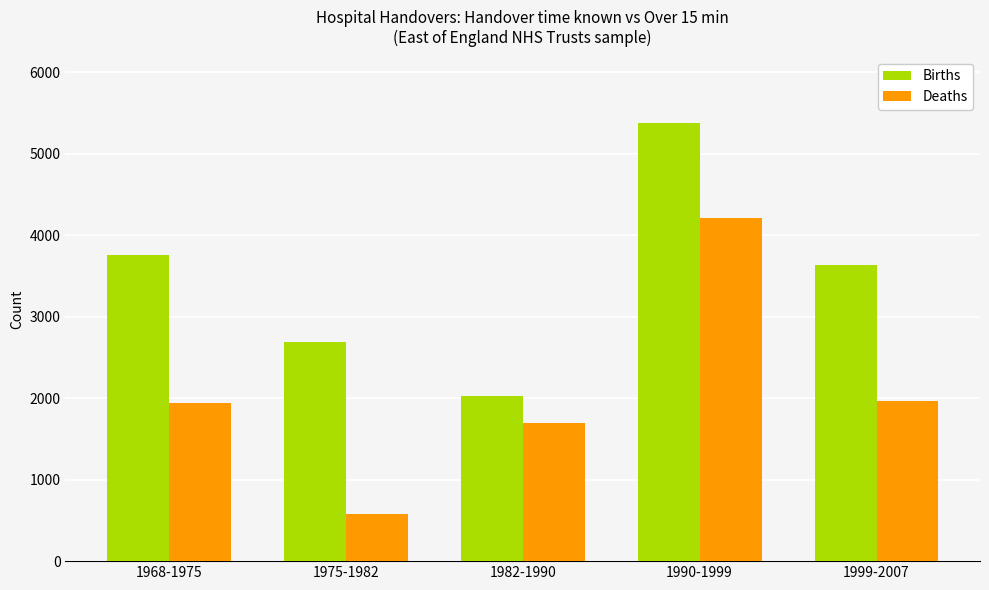

List the series in order of their peak value, highest first.

Births, Deaths